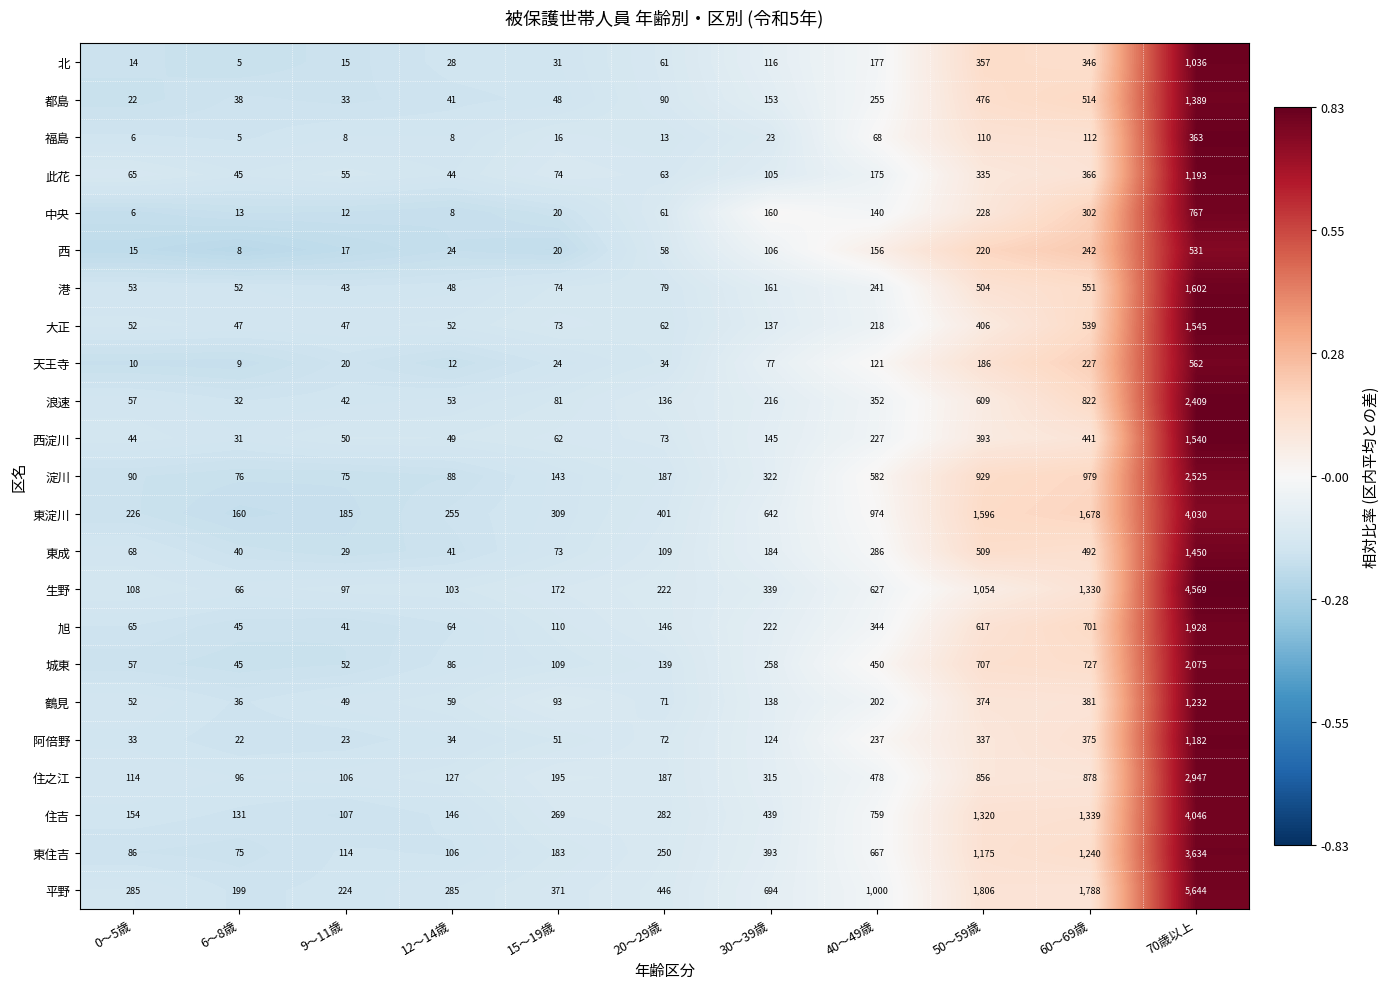

Is it true that 北 equals 346 at 60～69歳?

True